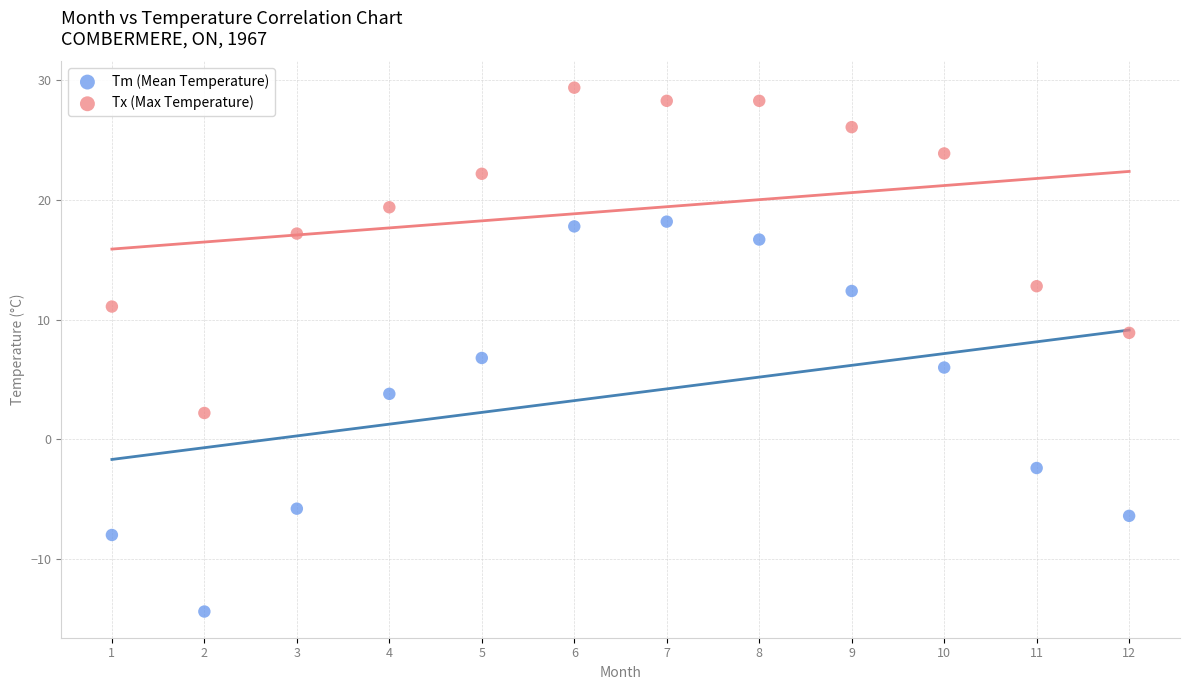

Which series reaches the minimum Y coordinate?

Tm (Mean Temperature)